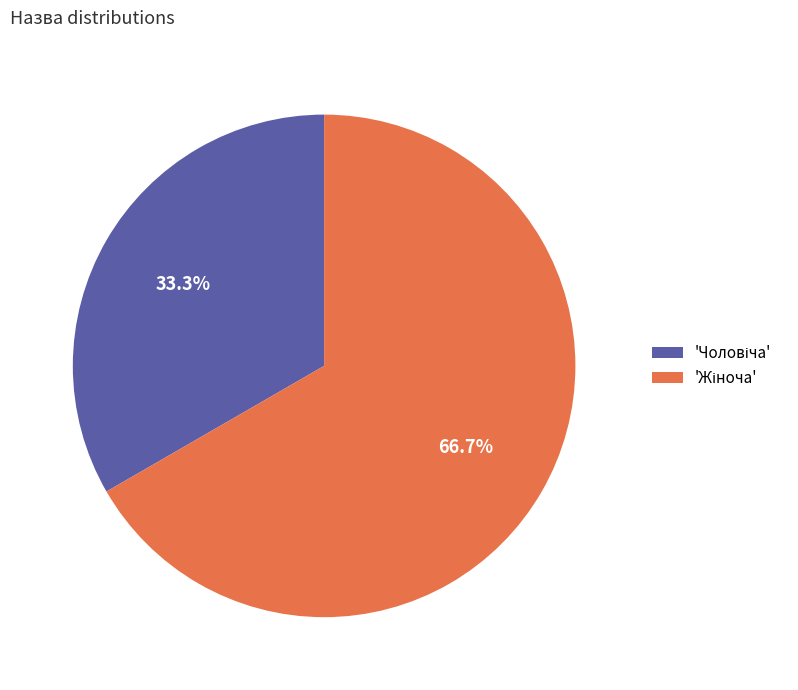

Does any single category account for the majority?

Yes